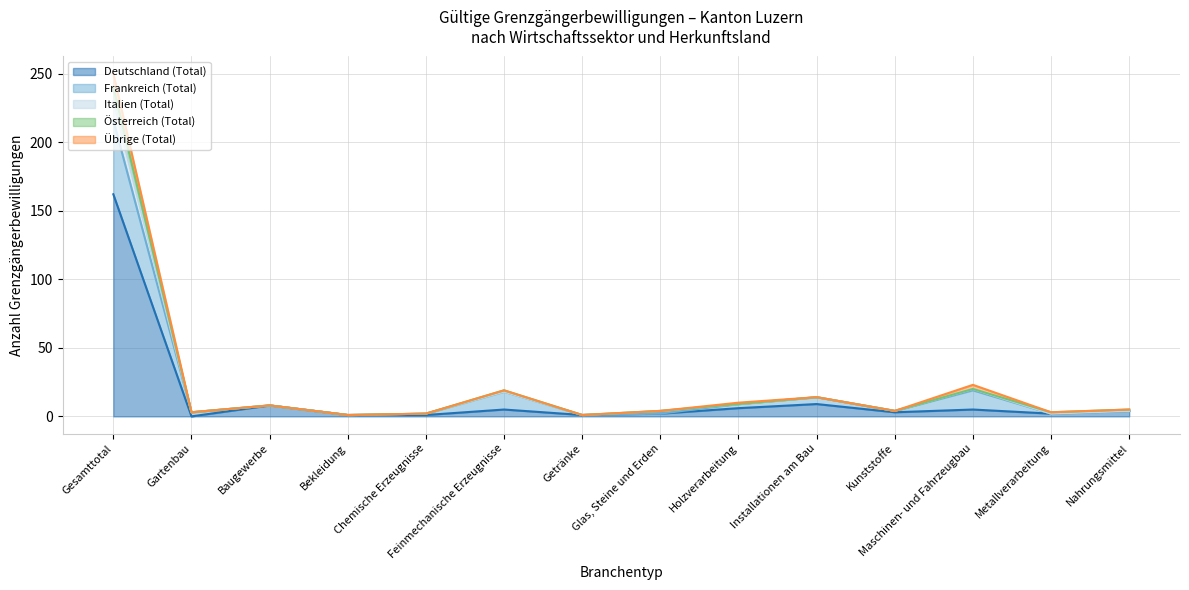

What is the highest value of the Italien (Total) series?

250